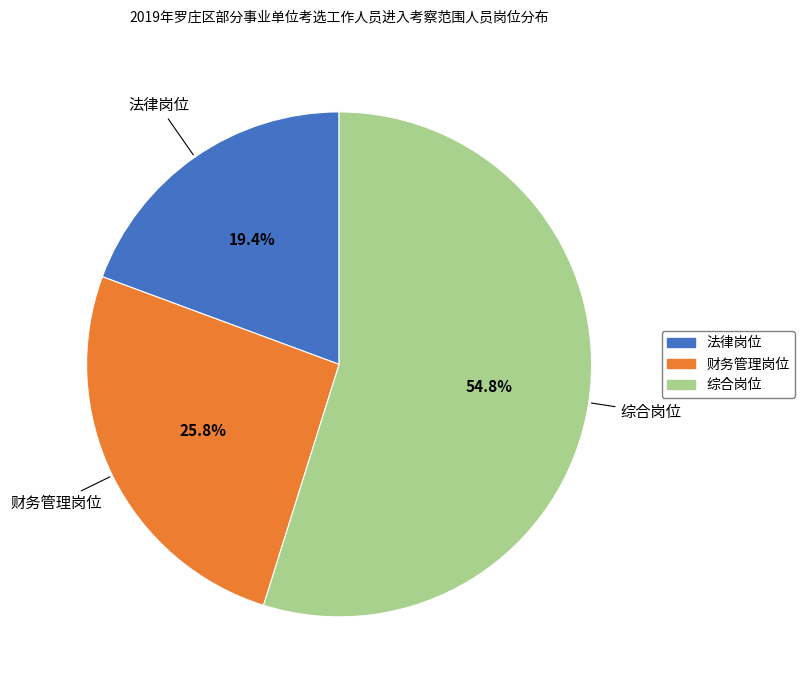

To the nearest percent, what portion does 财务管理岗位 represent?

26%